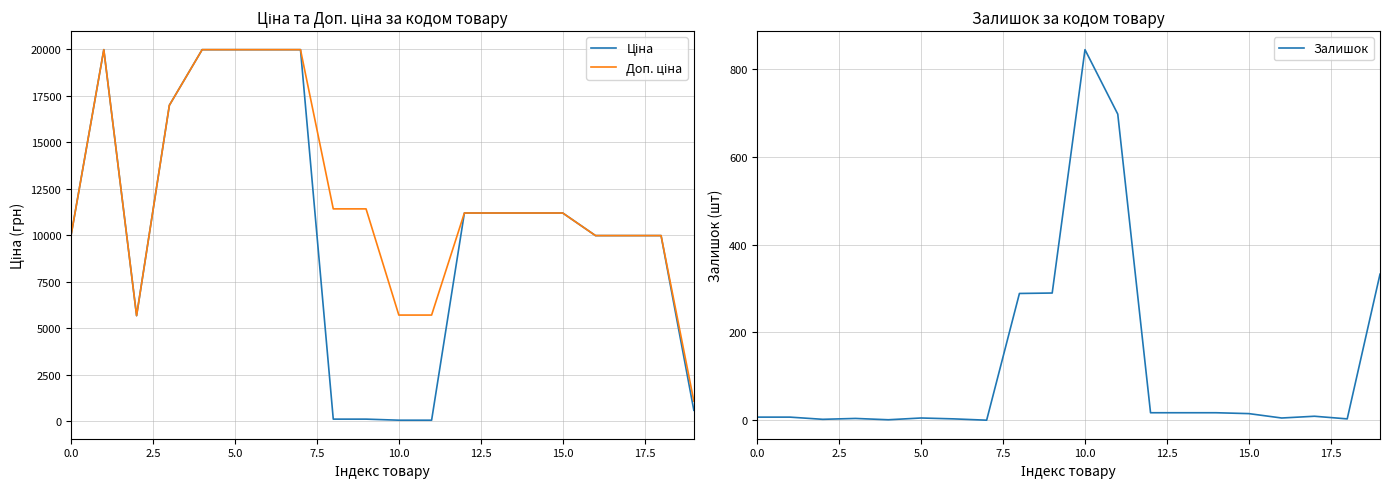

How many values in the Залишок series exceed 9?

9